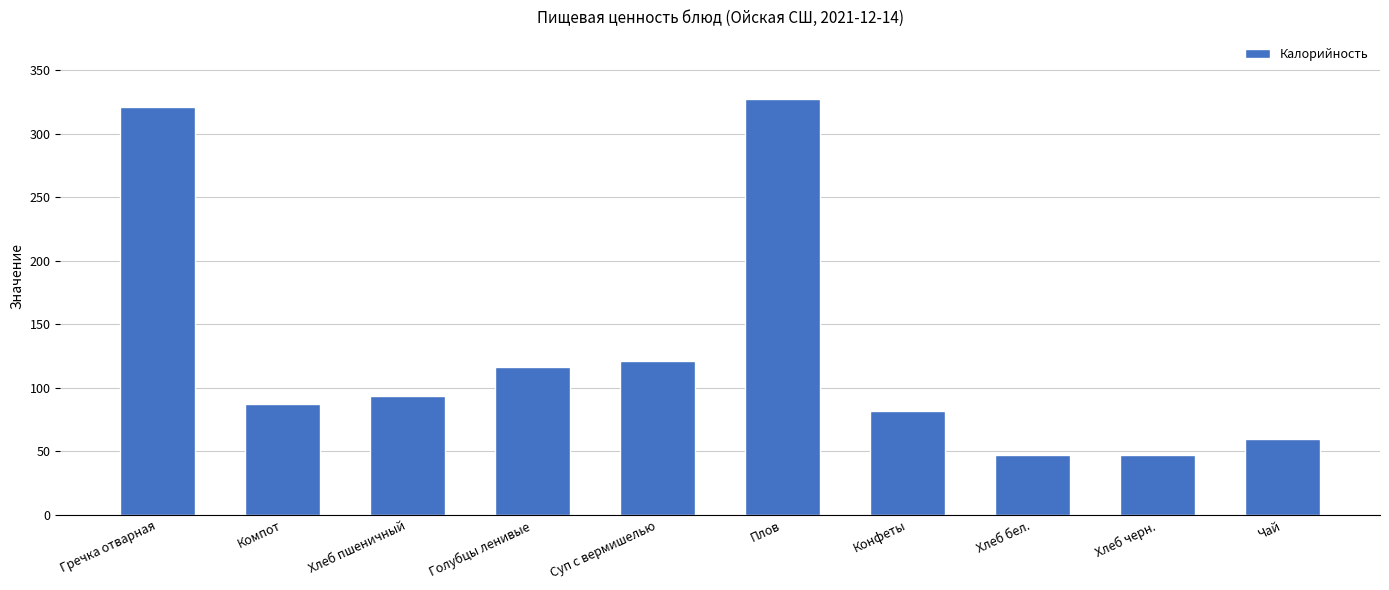

The value at Суп с вермишелью is 25.7. True or false?

False